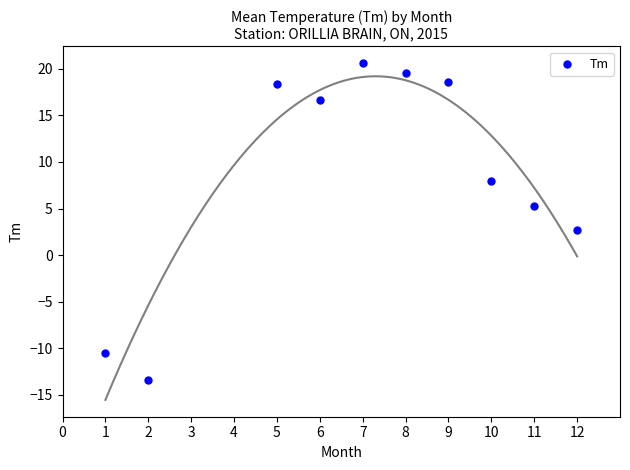

What is the average X value?

7.1